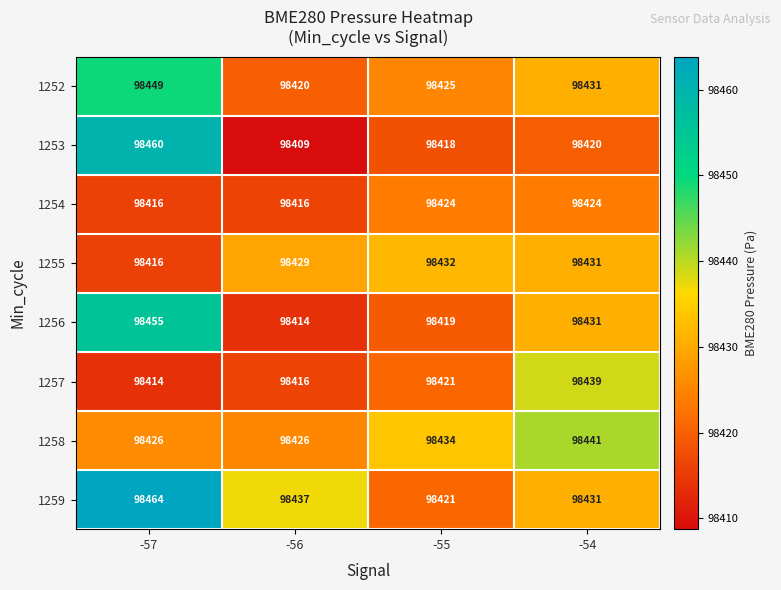

True or false: 1255 has a value of 98429 at -56.

True